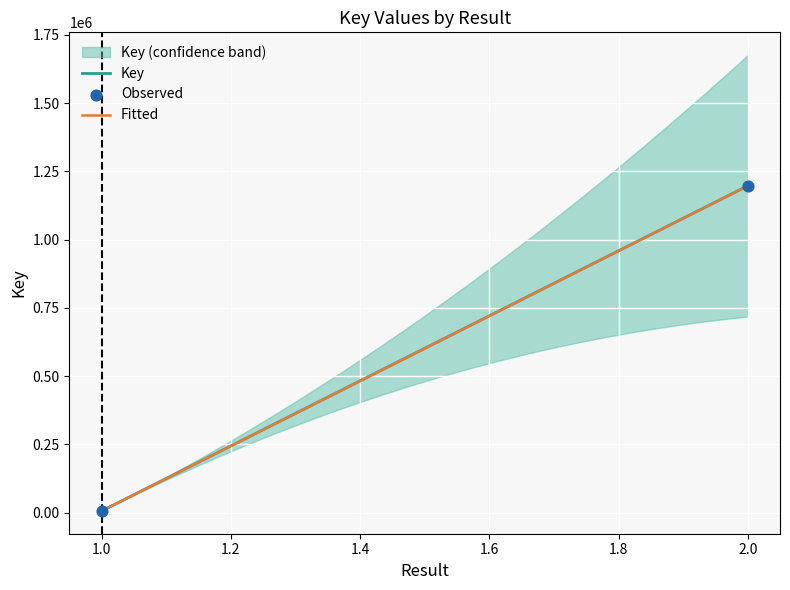

Between 1 and 1, which is larger?

1